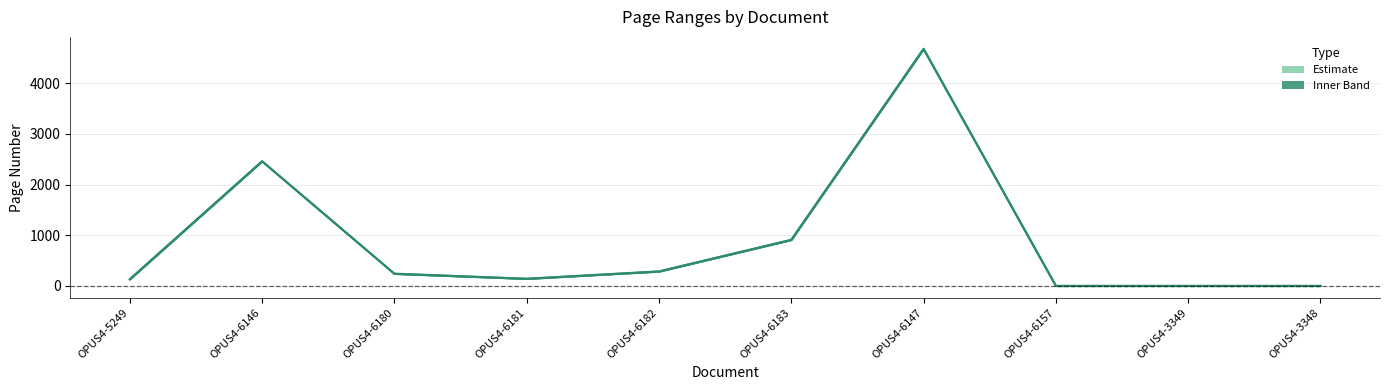

The value of Letzte Seite at OPUS4-5249 is 35. True or false?

False